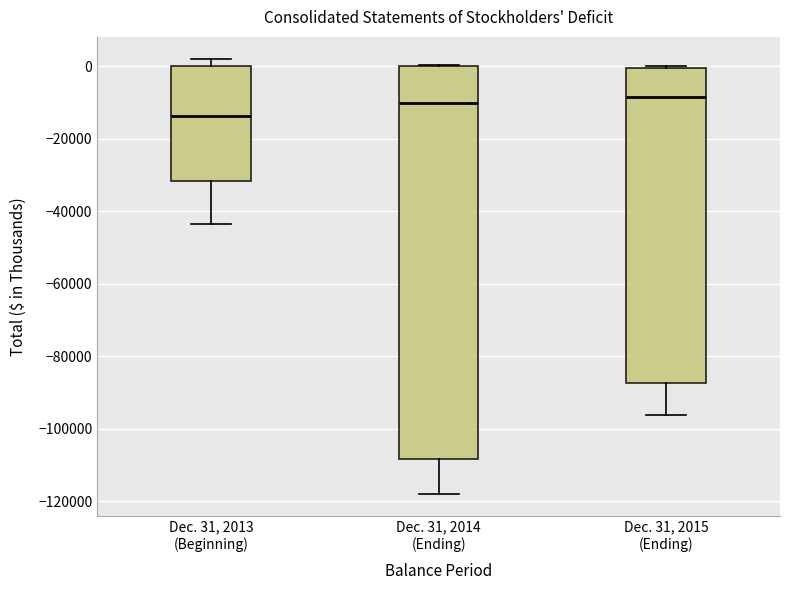

Where does the upper whisker of the box for Dec. 31, 2013 (Beginning) end on the y-axis? The values are not printed on the chart, so give them approximately, as read against the axis.

2000